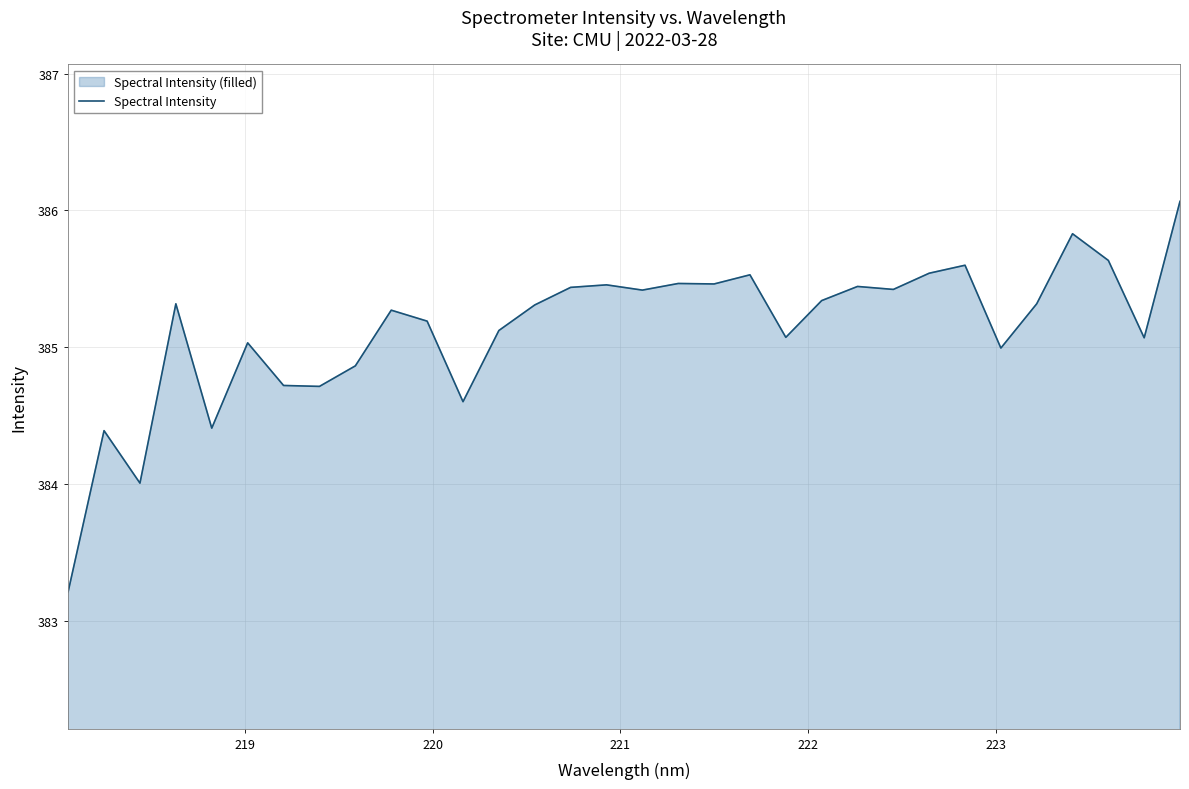

What is the maximum value shown in the chart?

386.1